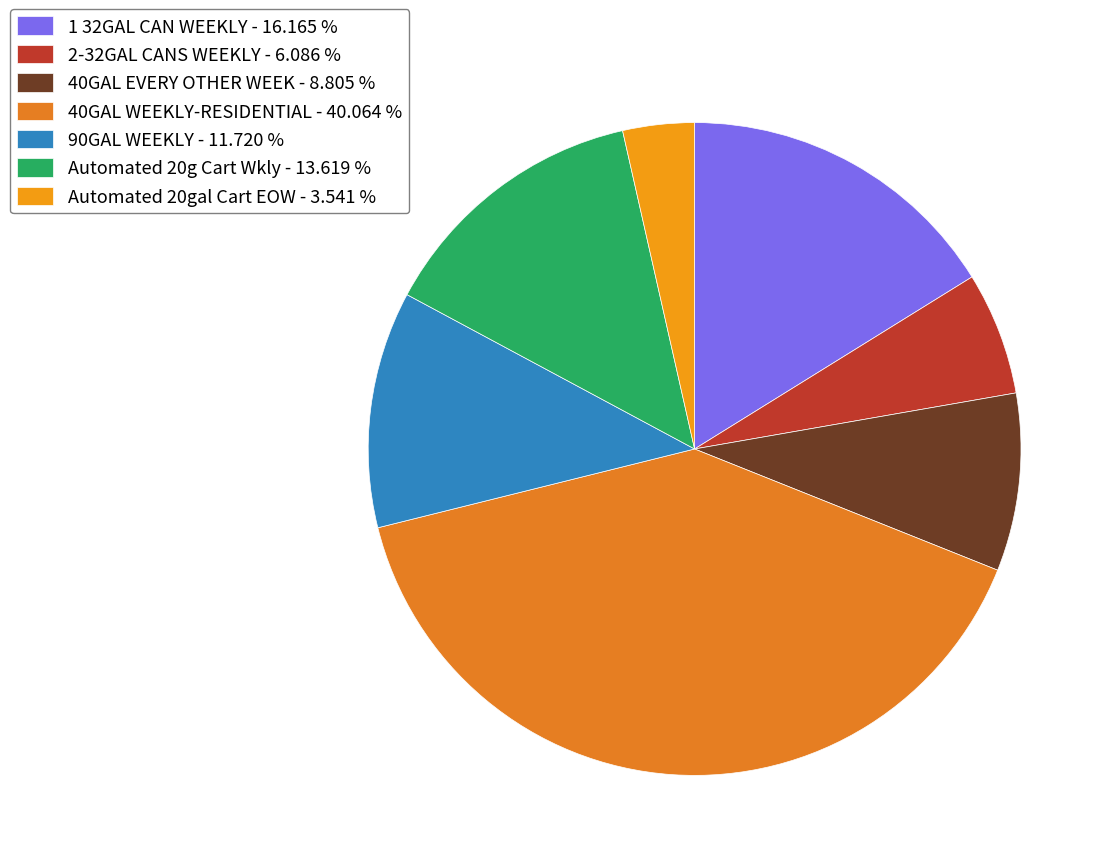

How many segments does this pie chart have?

7